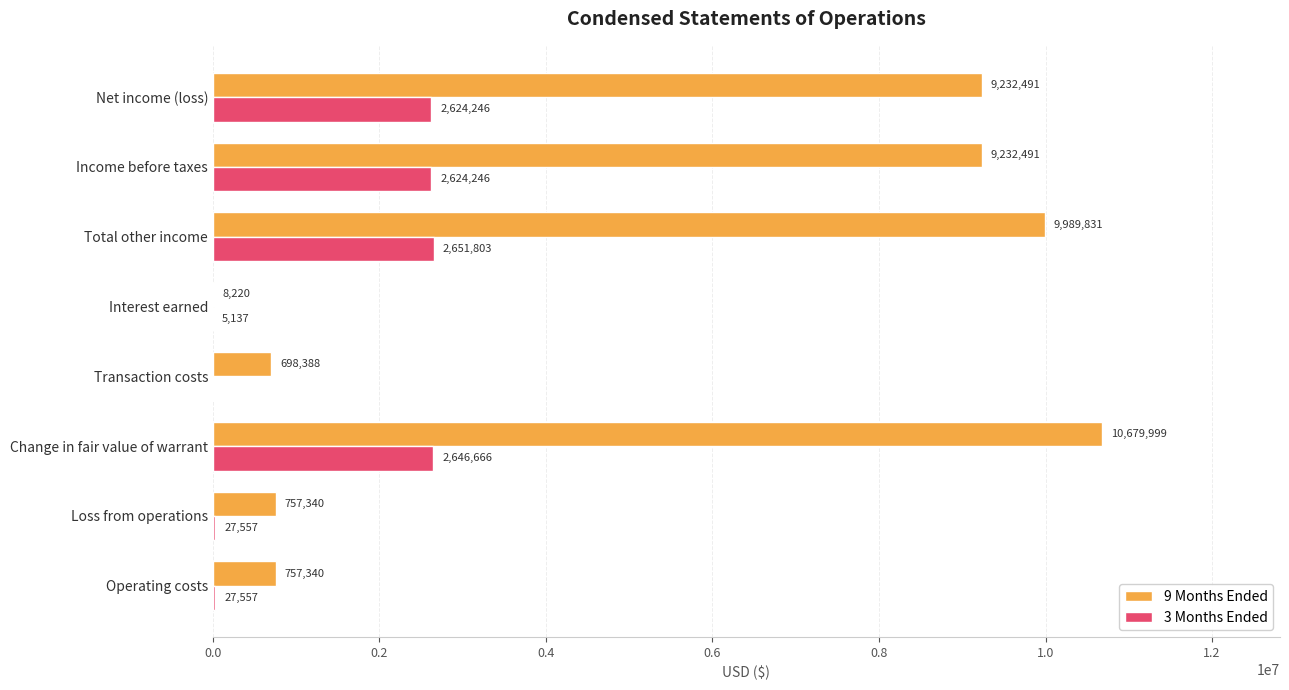

Which label corresponds to the largest value in the chart?

Change in fair value of warrant